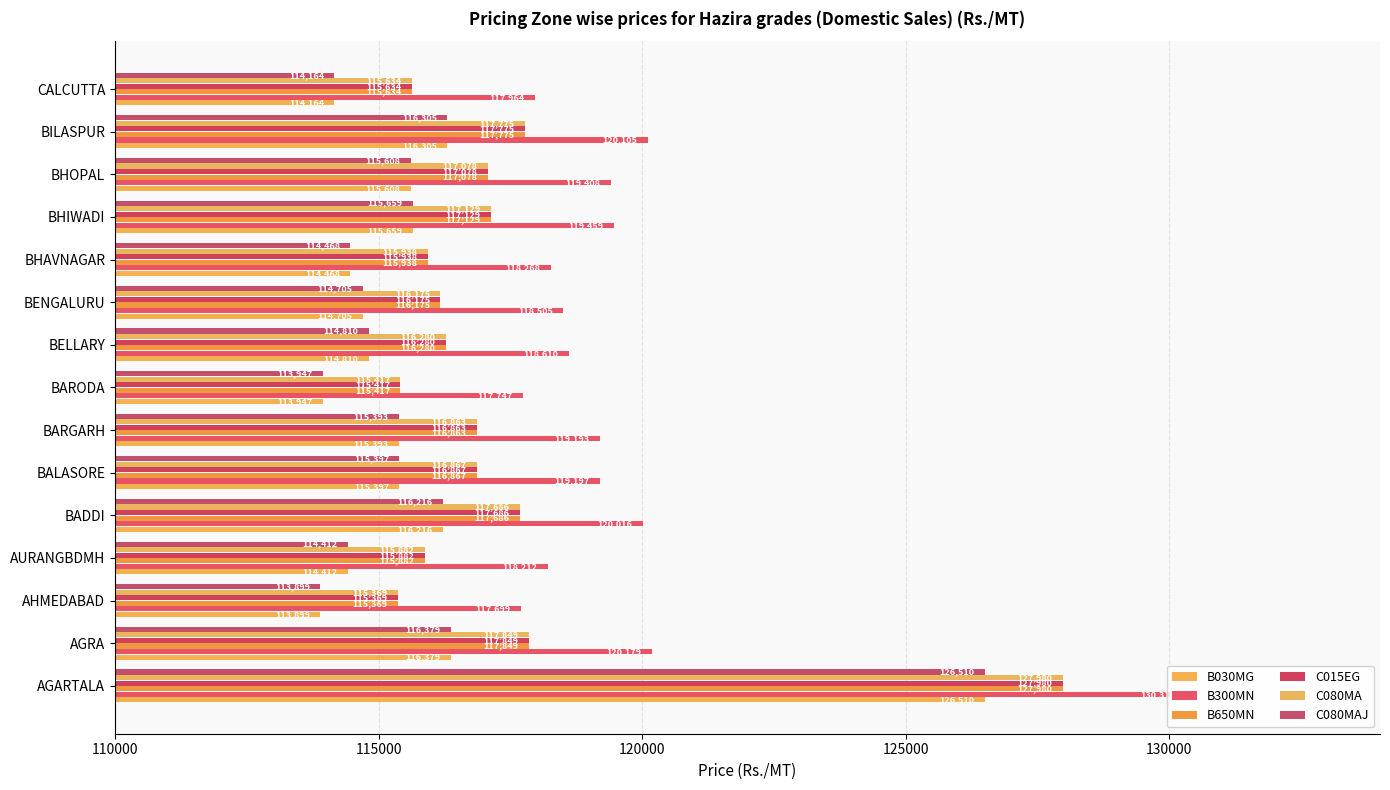

What is the sum of all C080MA values?

1759922